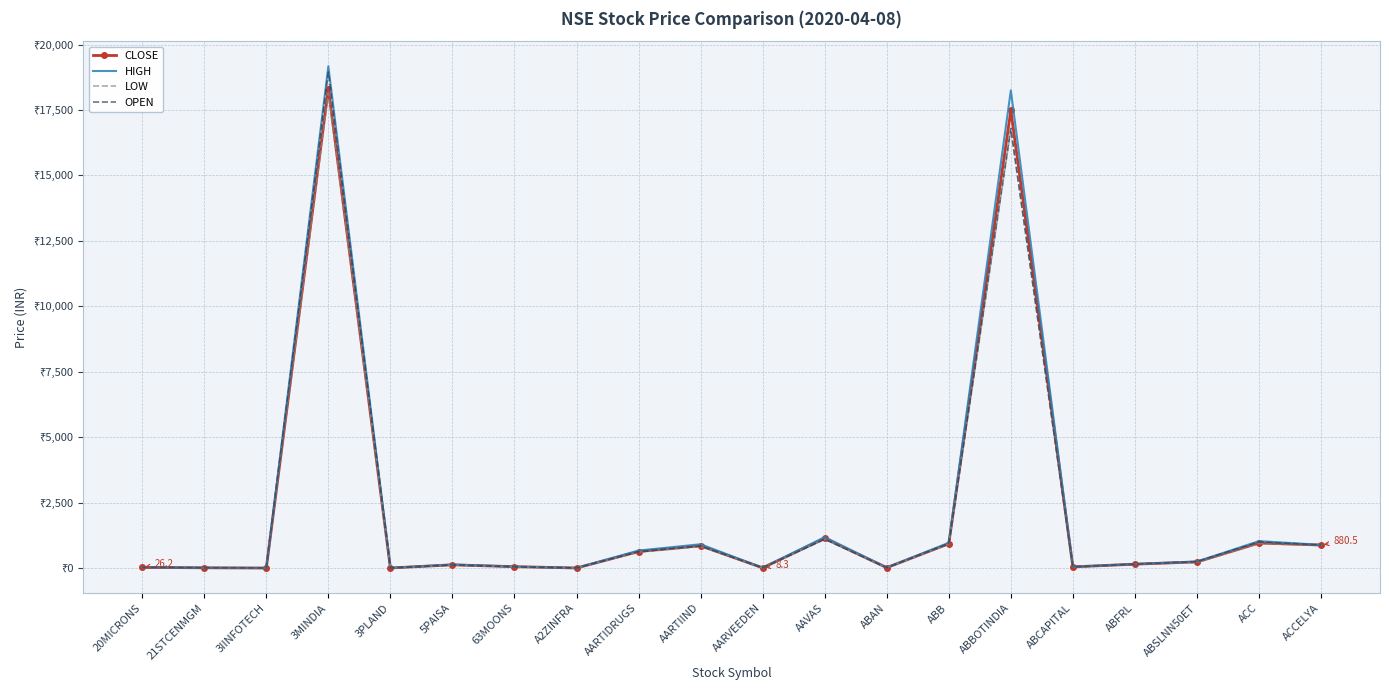

What is the difference between the second highest and minimum values in the OPEN series?

16798.1